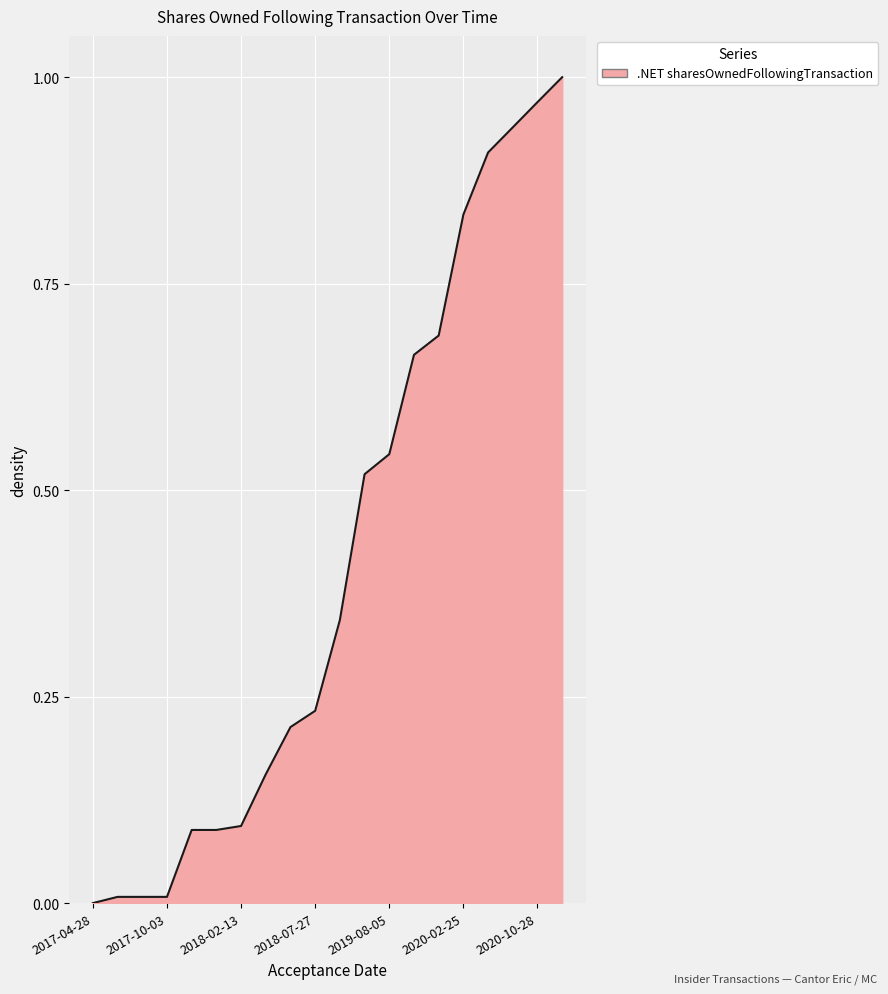

Is this an area chart (filled region under the line)?

Yes